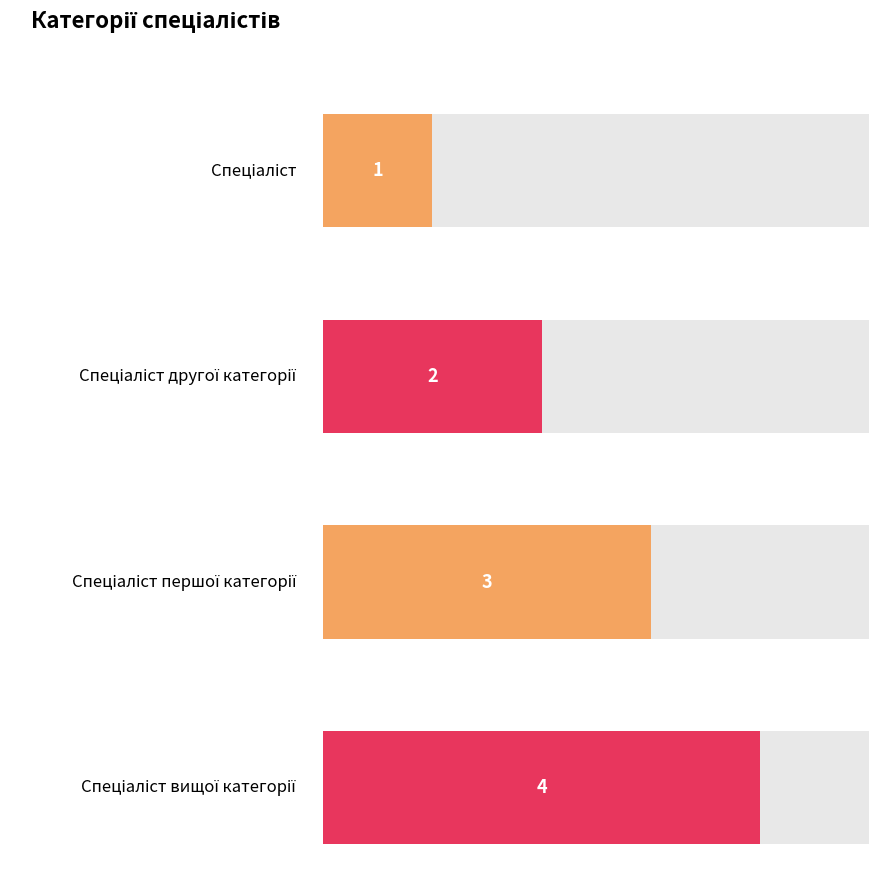

Rank the categories by value from highest to lowest.

Спеціаліст вищої категорії, Спеціаліст першої категорії, Спеціаліст другої категорії, Спеціаліст